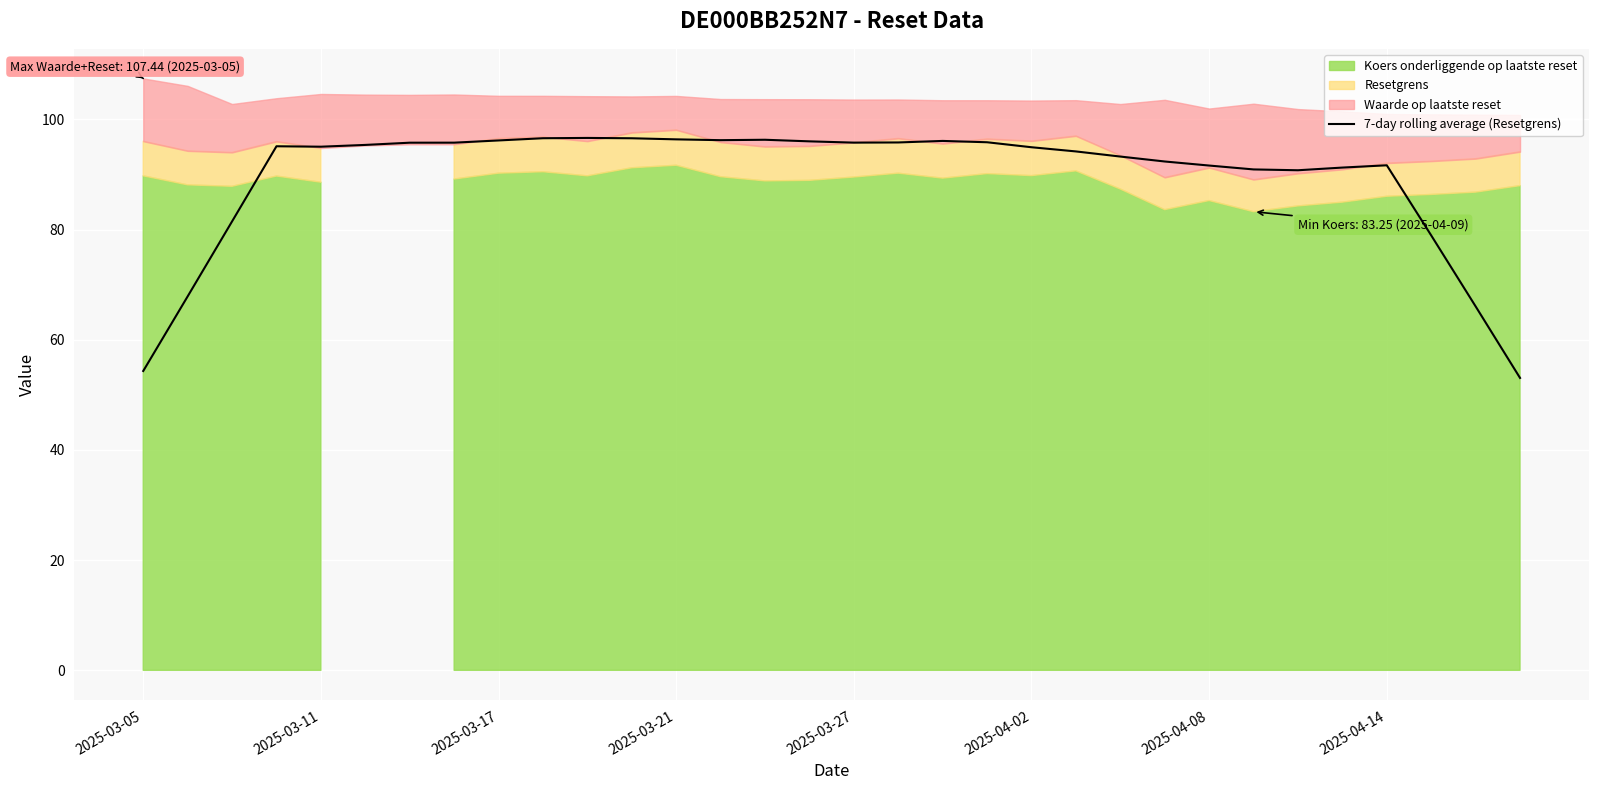

What is the lowest value of the 7-day rolling average (Resetgrens) series?

53.1